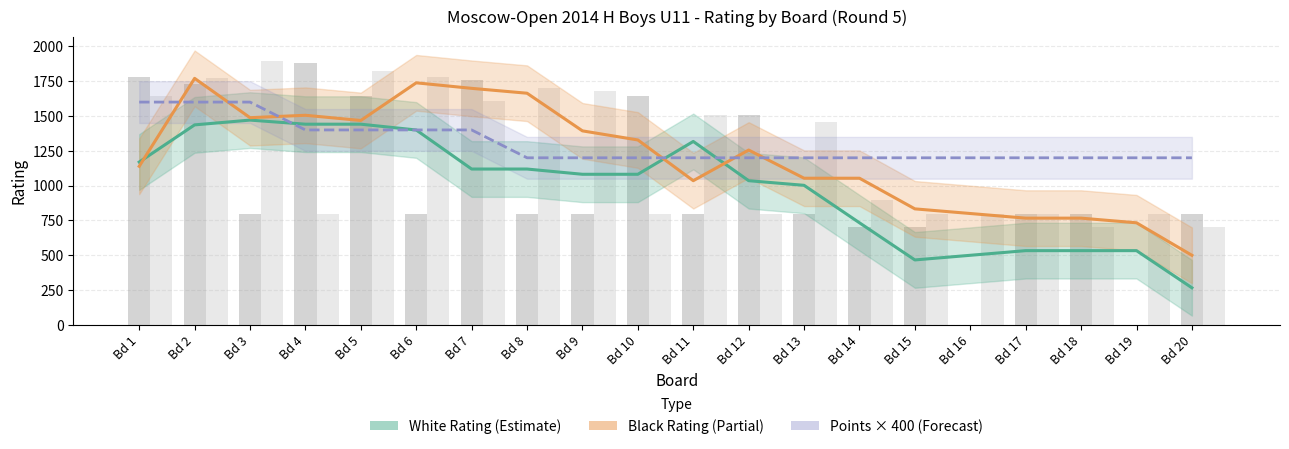

At Bd 9, list the series in order from largest to smallest.

Black Rating (Partial), White Points × 400 (Forecast), White Rating (Estimate)